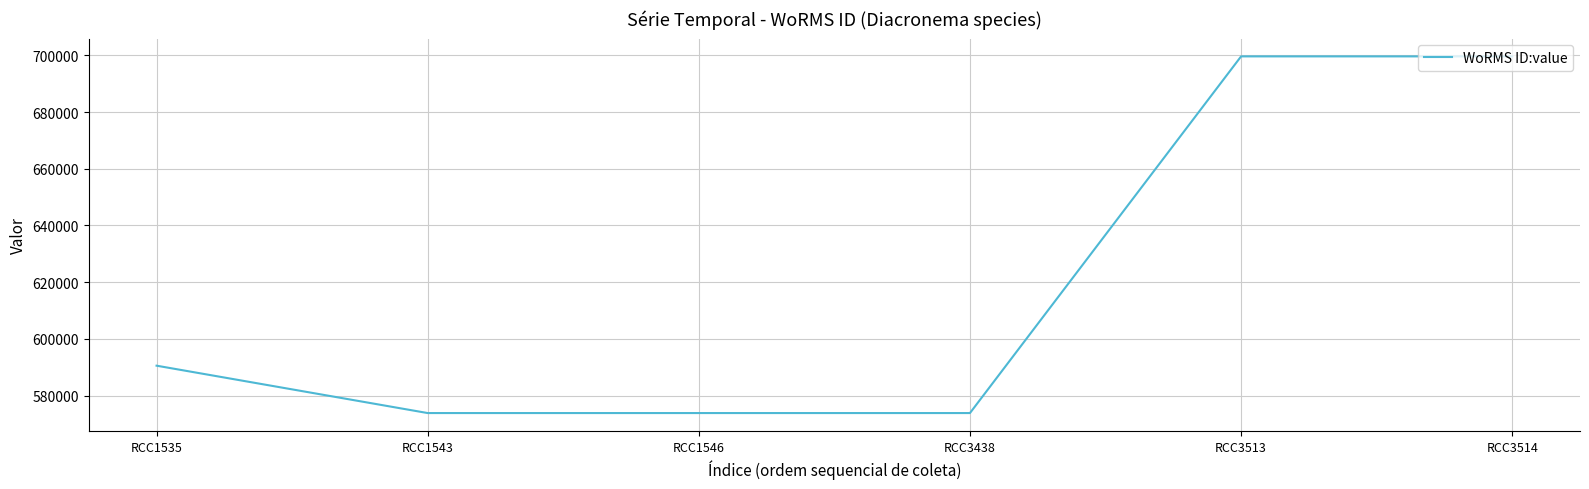

Does the chart have visible grid lines?

Yes